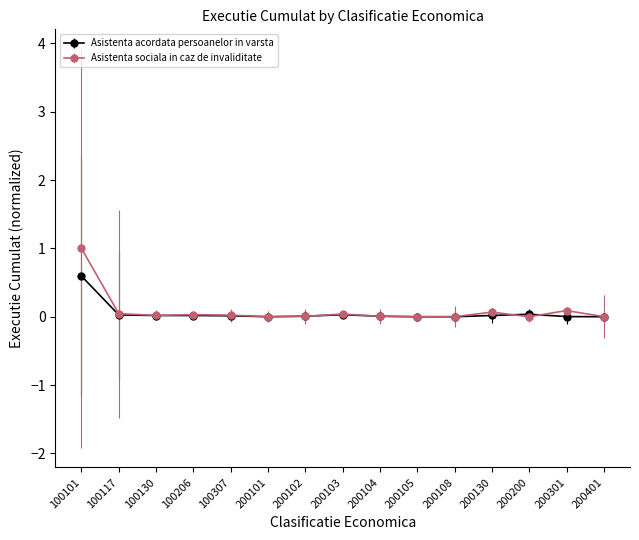

Which series has the largest range (max minus min)?

Asistenta sociala in caz de invaliditate